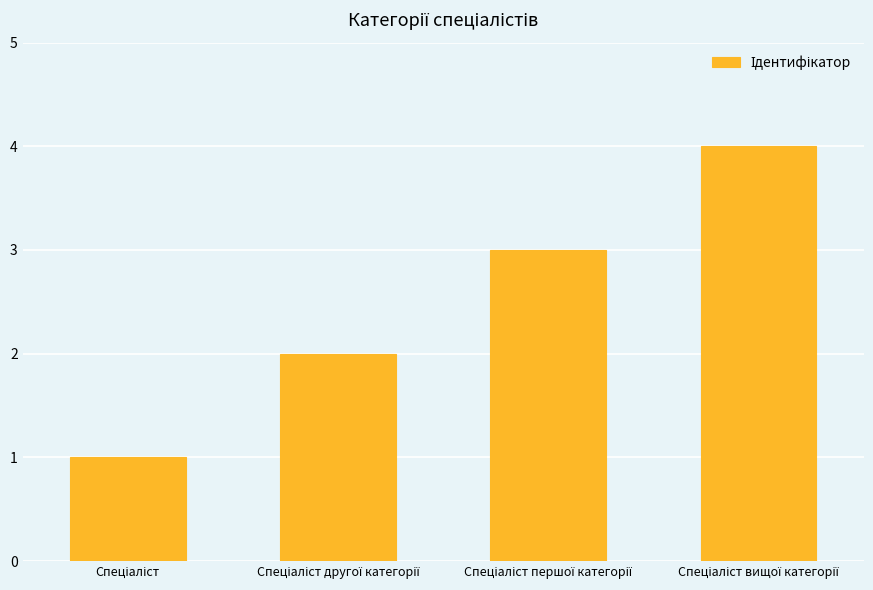

What is the sum of all values?

10